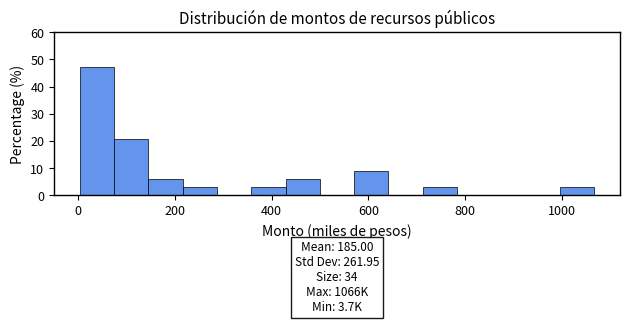

Read against the x-axis, roughly where is the centre of the tallest bar?

40